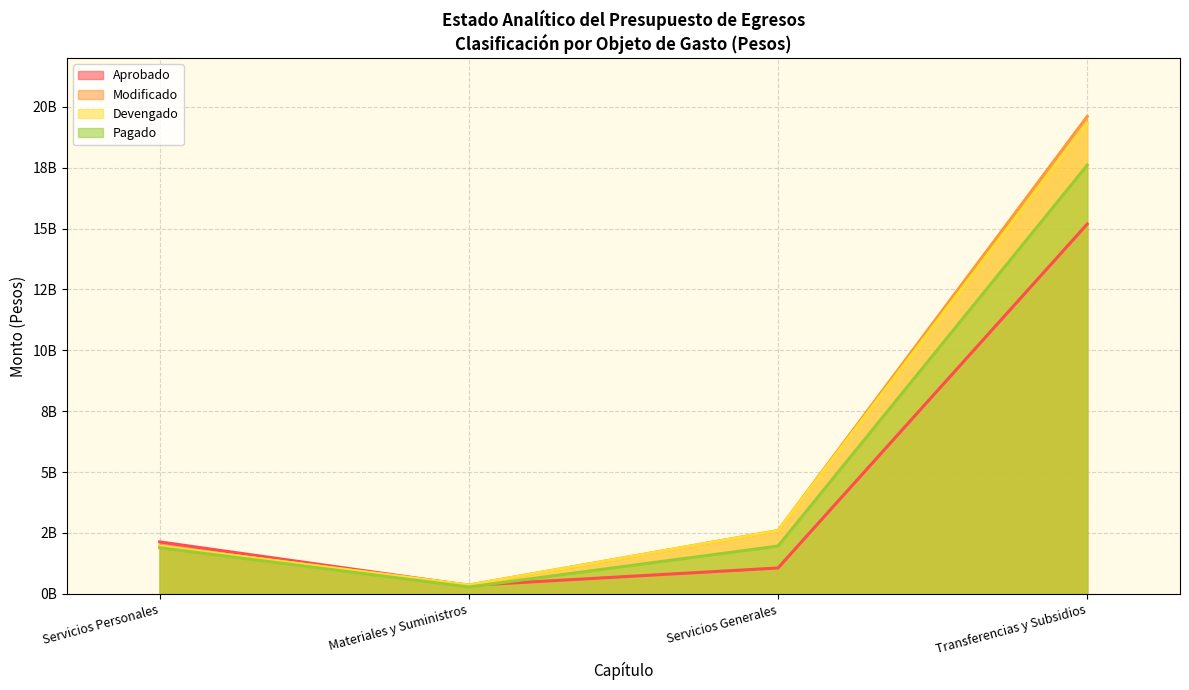

What value does the Aprobado series have at Materiales y Suministros?

346285809.0